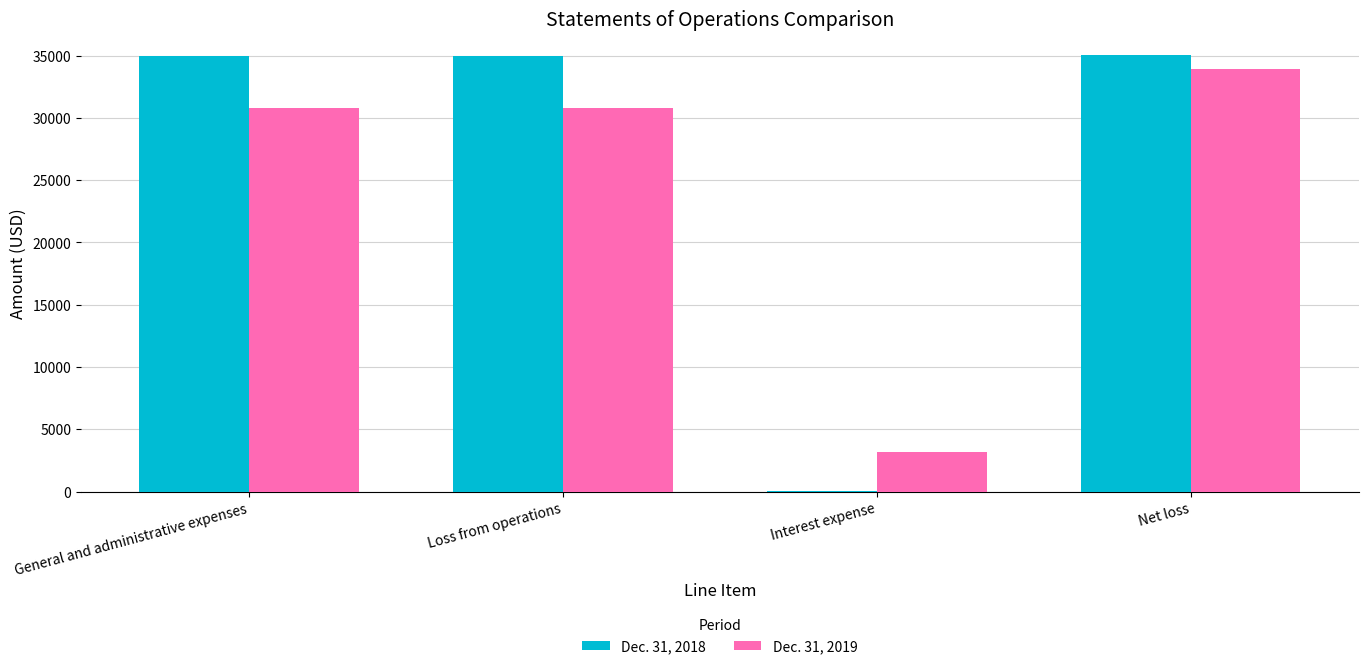

Which series has the largest total across all categories?

Dec. 31, 2018